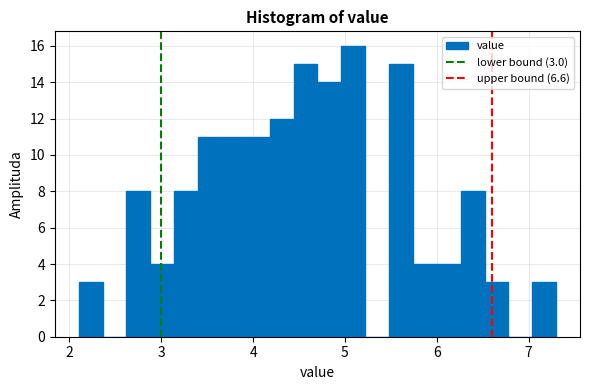

Read against the x-axis, roughly where is the centre of the tallest bar?

5.1